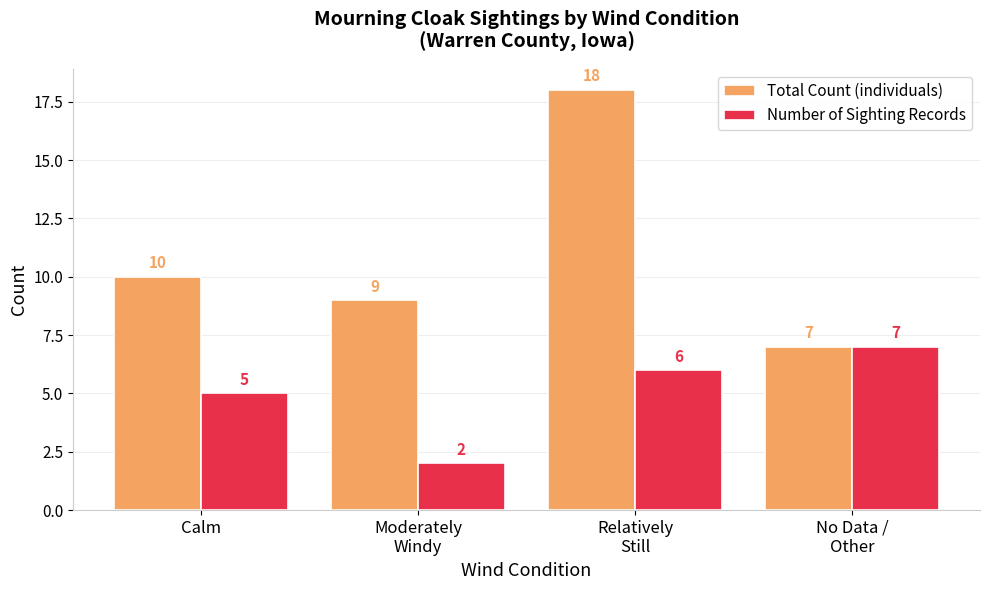

Which series has the widest spread of values?

Total Count (individuals)